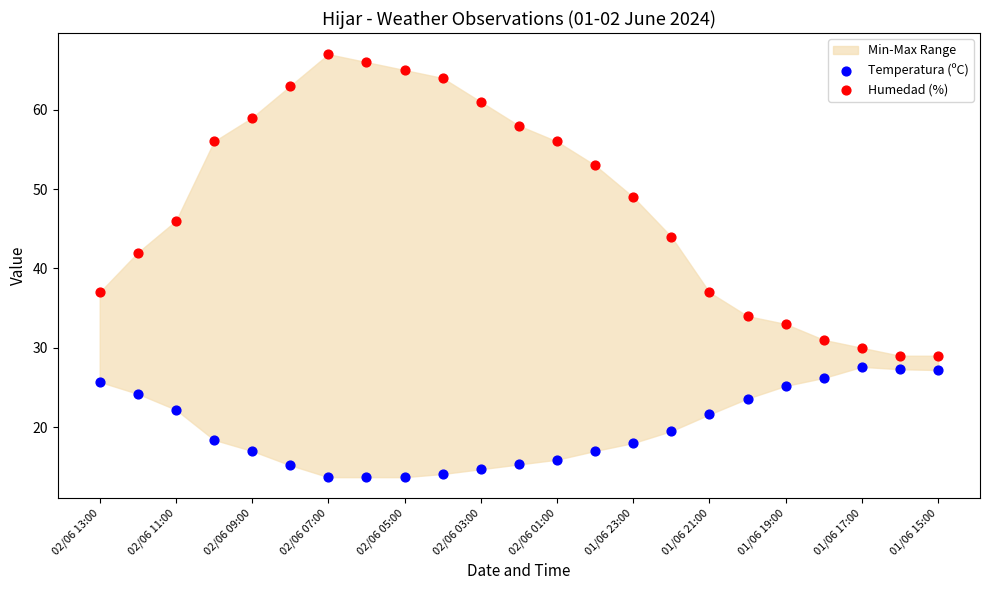

Which series reaches the minimum Y coordinate?

Temperatura (ºC)